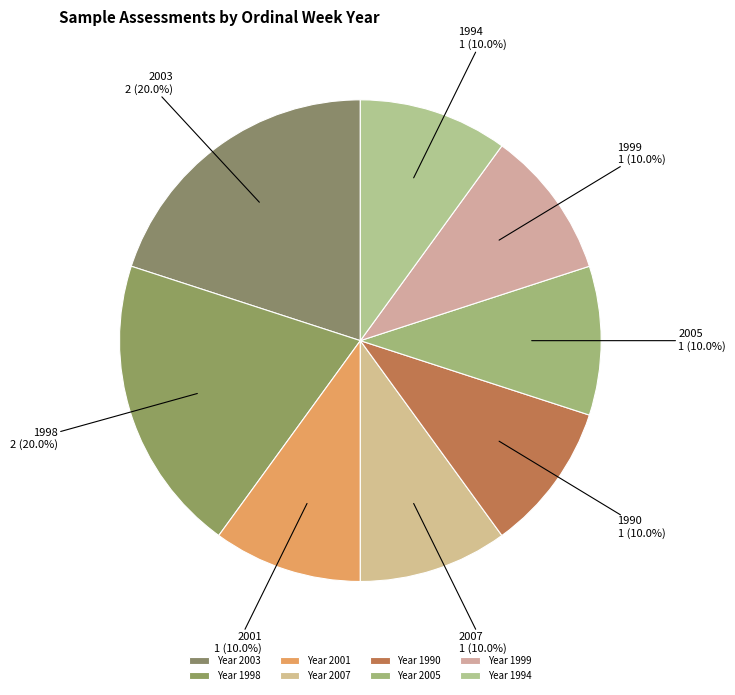

How many segments does this pie chart have?

8